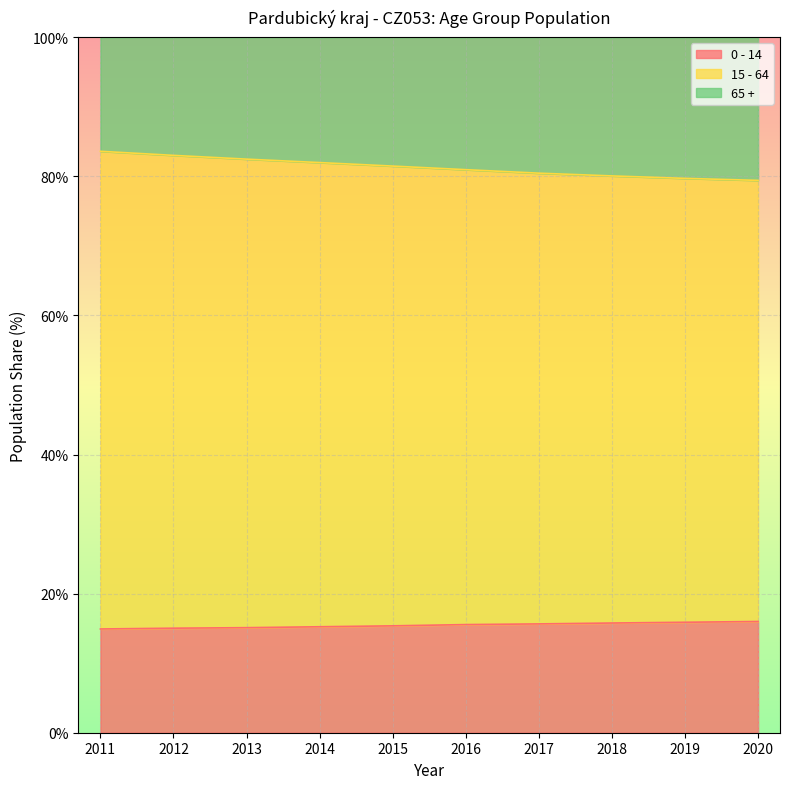

What is the total value across all series at 2017?

100.0